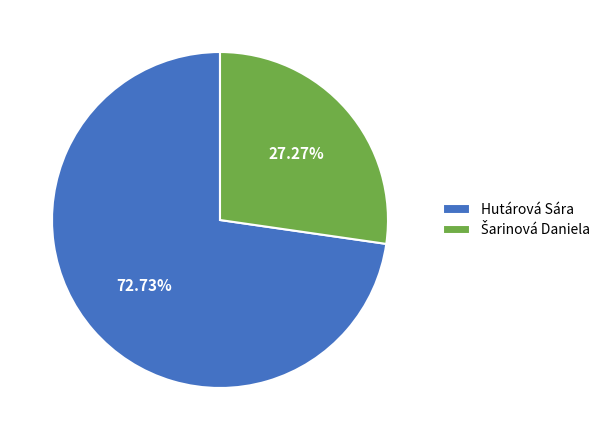

Which slice is the largest?

Hutárová Sára